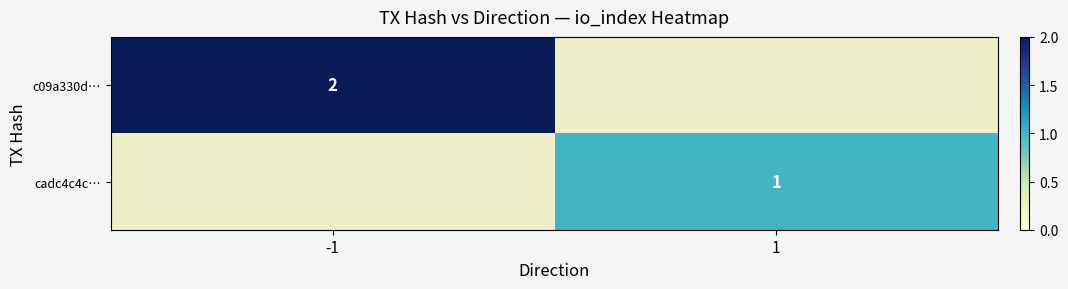

How many data points does each series have?

2